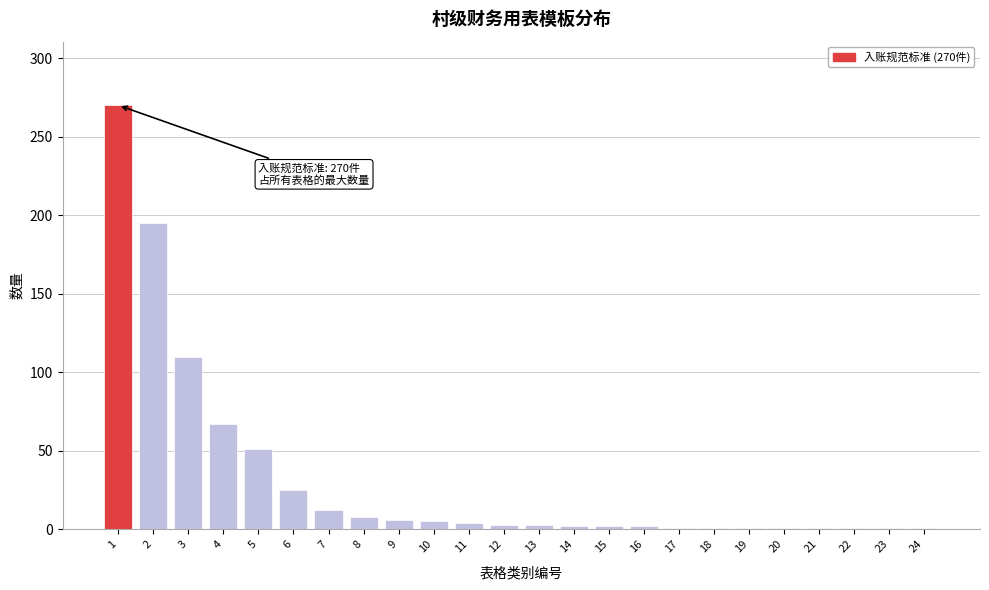

Is it true that the value at 4 is 67?

True